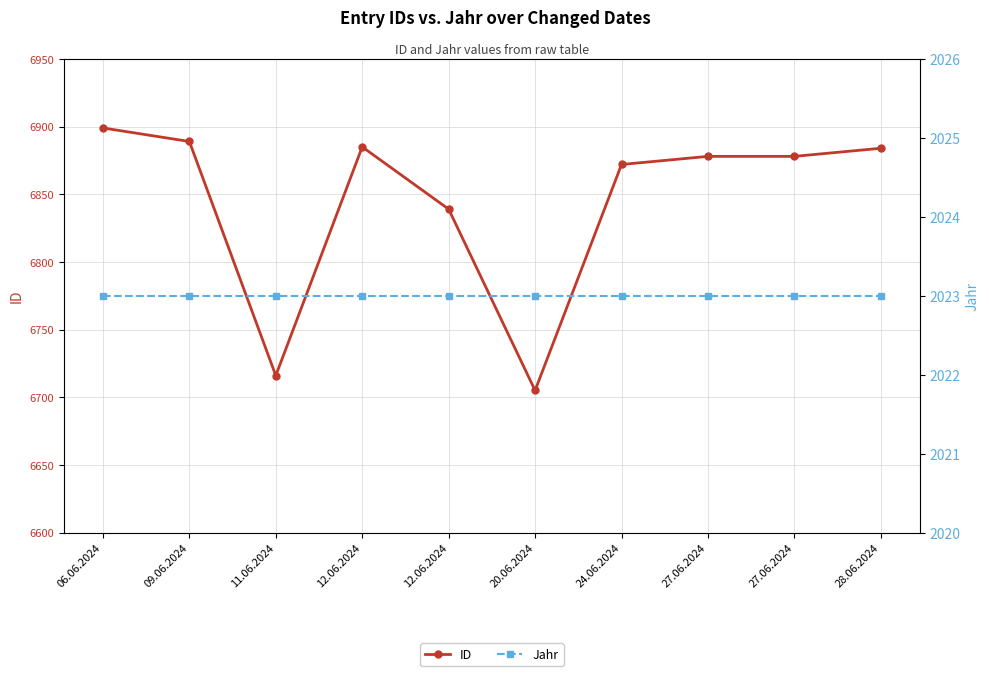

Reading right to left, transcribe all the data shown in this chart.

ID: 28.06.2024=6884	27.06.2024=6878	27.06.2024=6878	24.06.2024=6872	20.06.2024=6705	12.06.2024=6839	12.06.2024=6885	11.06.2024=6716	09.06.2024=6889	06.06.2024=6899
Jahr: 28.06.2024=2023	27.06.2024=2023	27.06.2024=2023	24.06.2024=2023	20.06.2024=2023	12.06.2024=2023	12.06.2024=2023	11.06.2024=2023	09.06.2024=2023	06.06.2024=2023